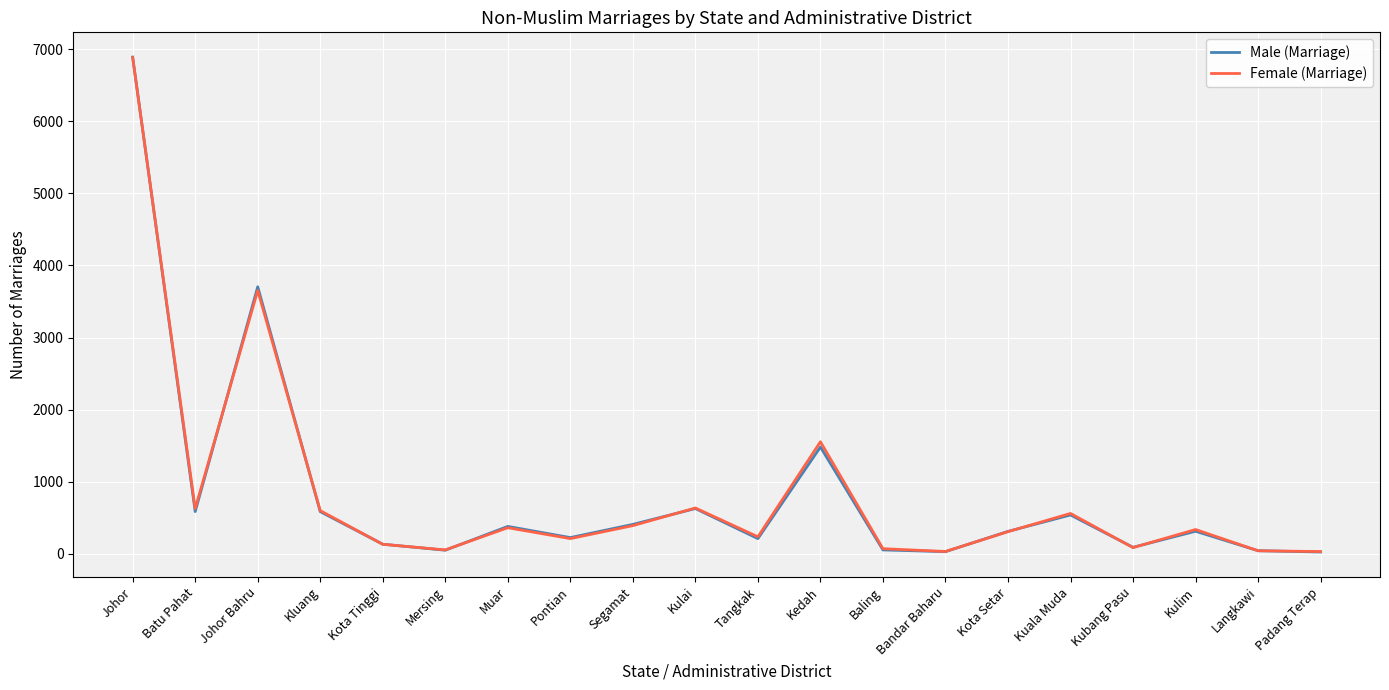

What is the difference between the highest and lowest values at Kluang?

14